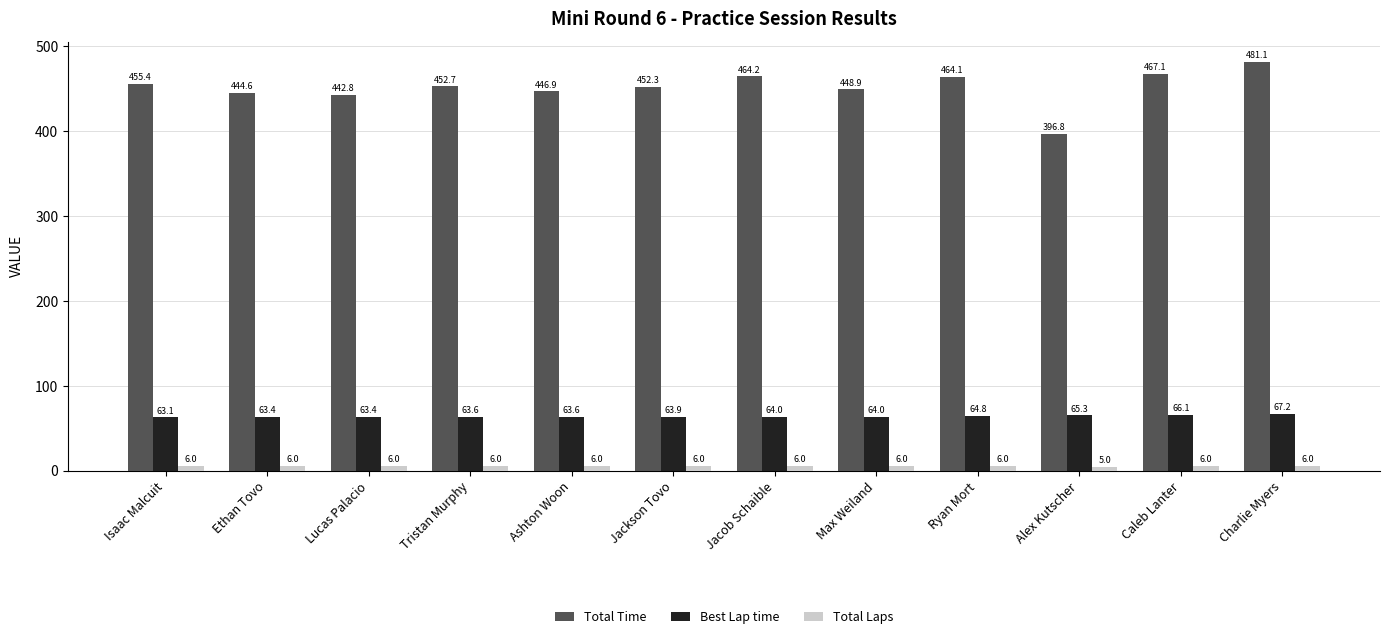

What is the label of the 11th bar from the left?

Caleb Lanter